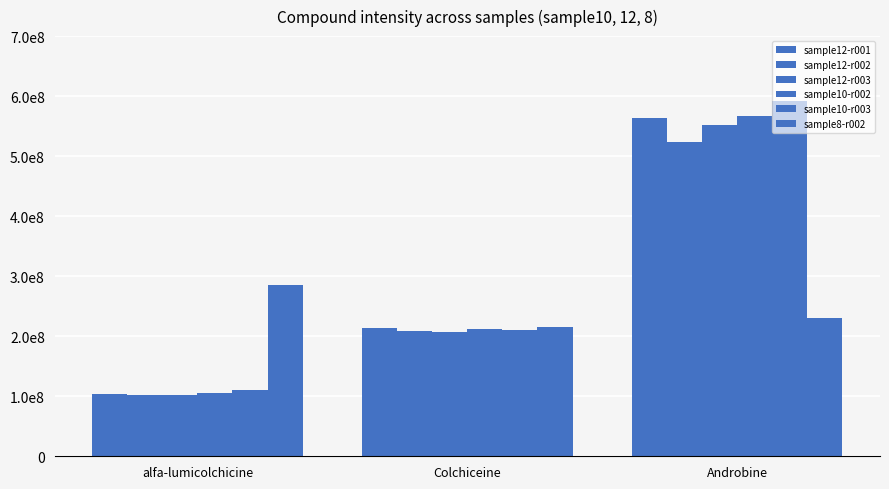

Are the bars grouped side by side (vs. stacked)?

Yes